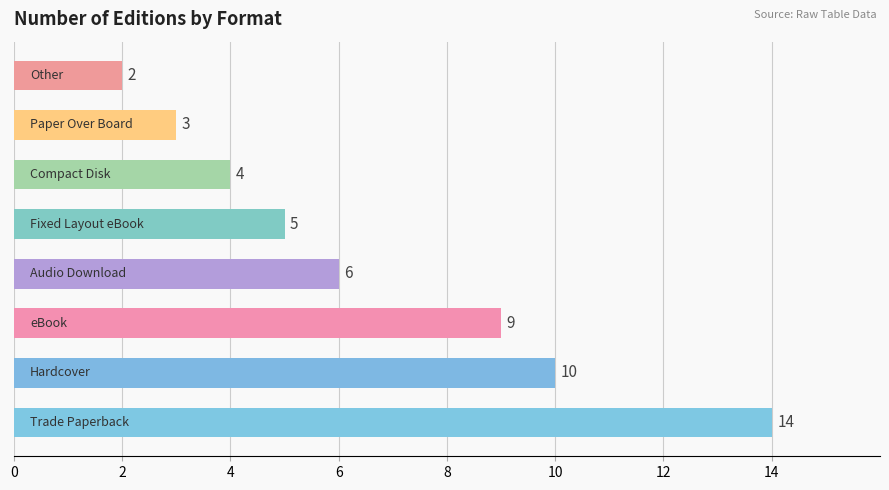

What is the average value?

7